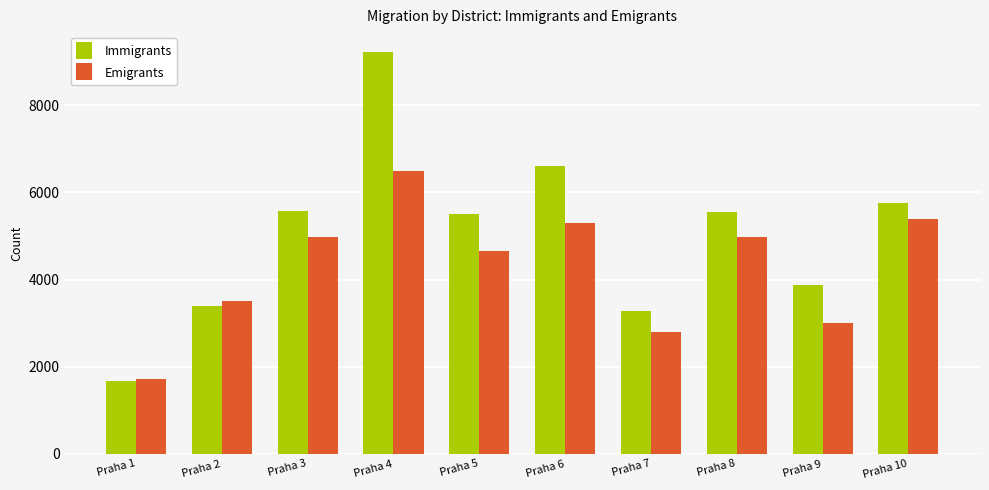

What is the total value across all series at Praha 1?

3401